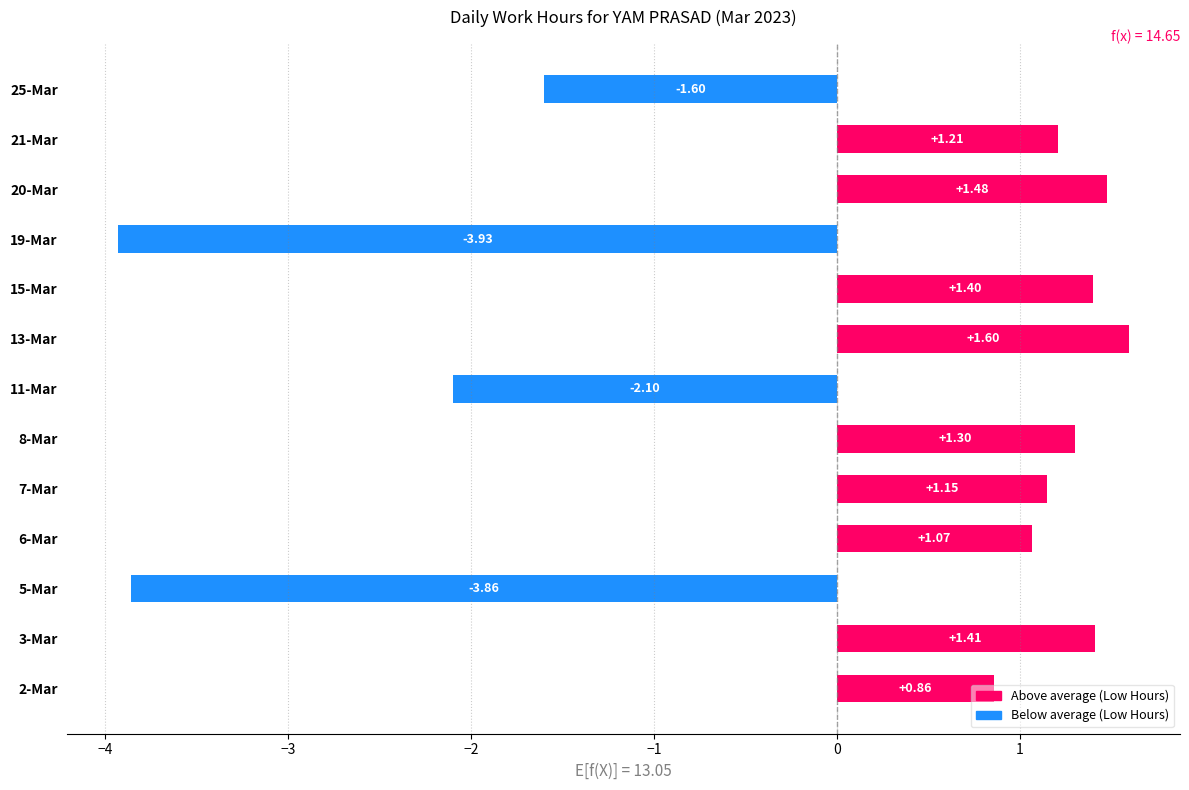

List the labels in order of value, smallest first.

19-Mar, 5-Mar, 11-Mar, 25-Mar, 2-Mar, 6-Mar, 7-Mar, 21-Mar, 8-Mar, 15-Mar, 3-Mar, 20-Mar, 13-Mar